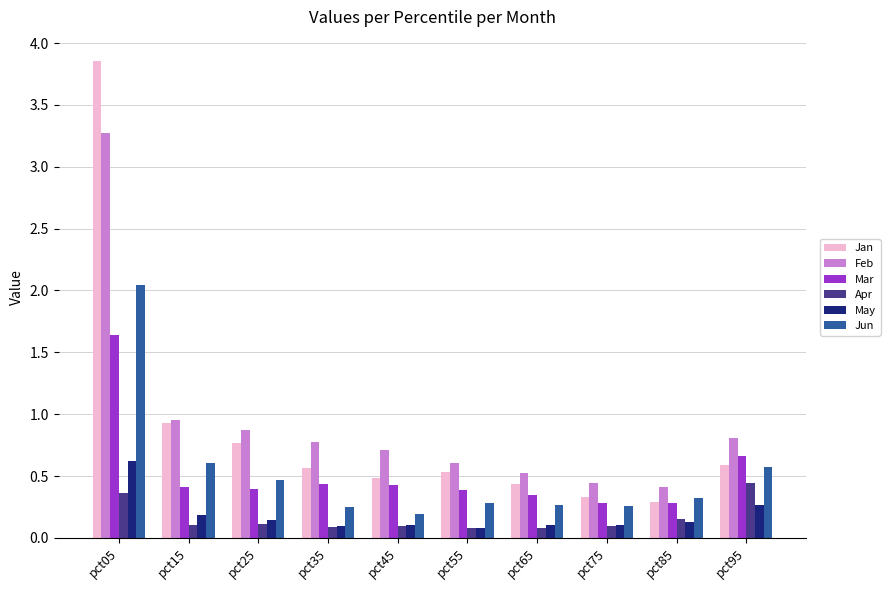

What is the difference between the second highest and minimum values in the Jan series?

0.6